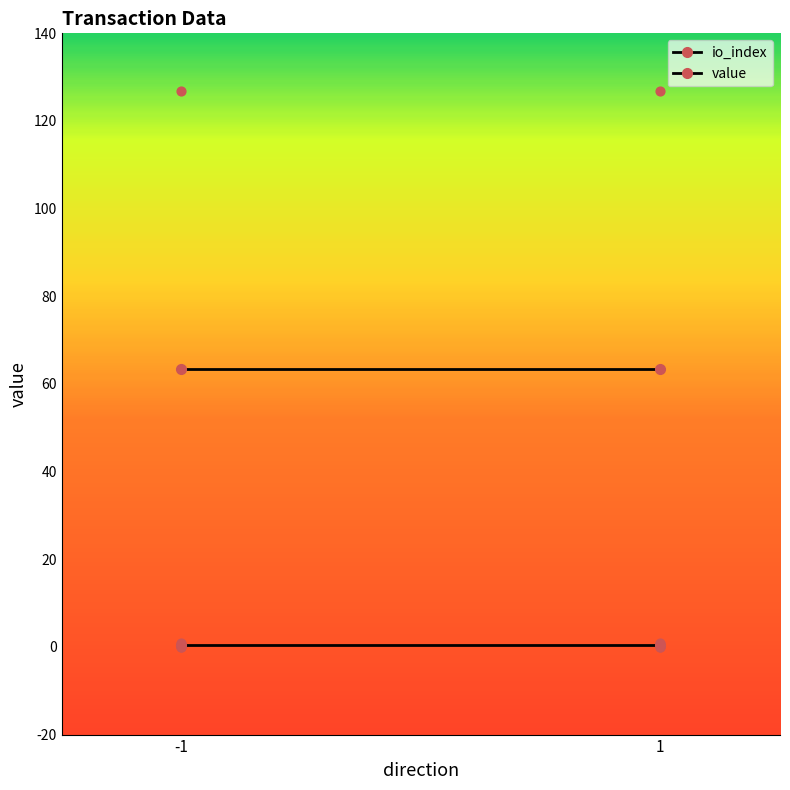

Which series contains the lowest Y value?

io_index